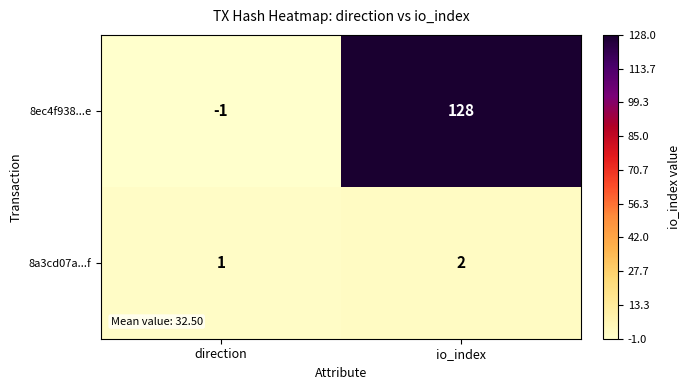

What is the smallest value displayed?

-1